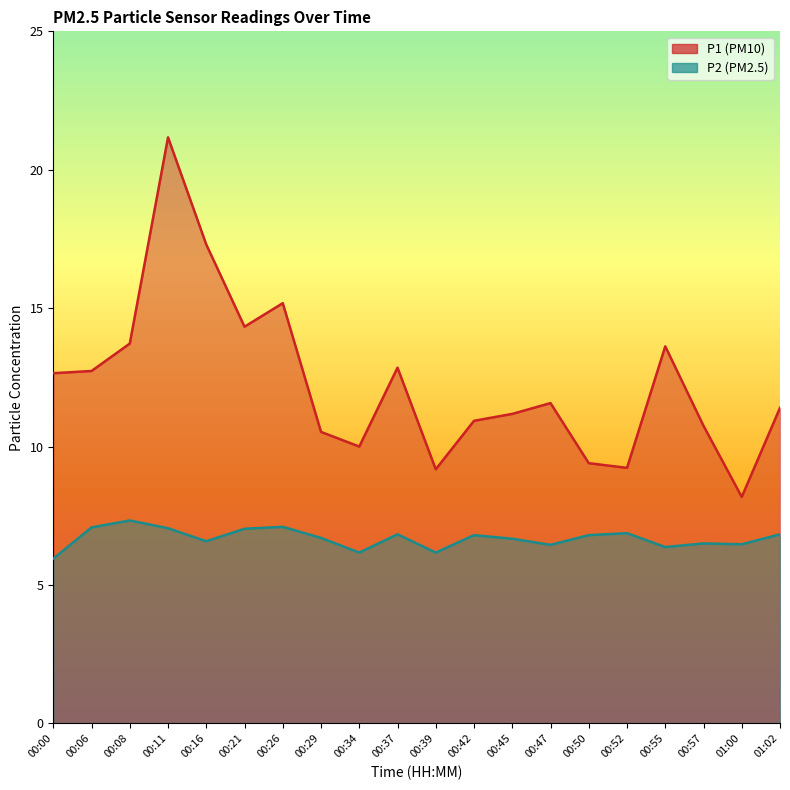

Is it true that P1 equals 12.8 at 00:37?

True